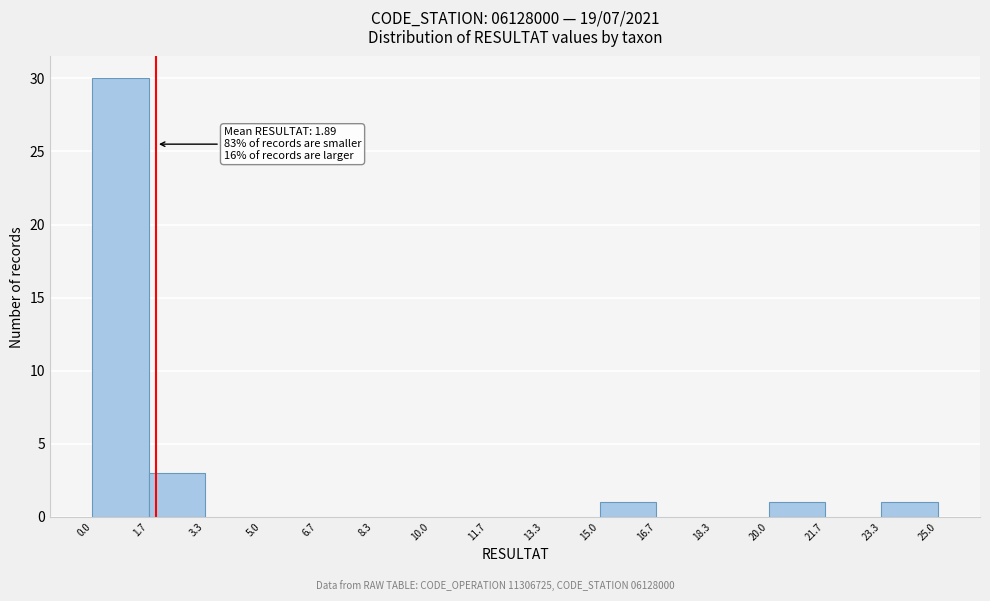

Which range on the x-axis has the tallest bar?

0.0 to 1.7